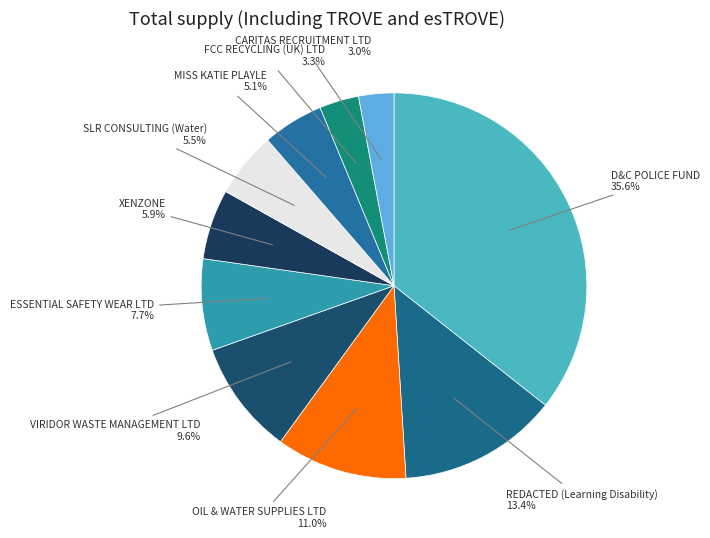

How many slices are in this pie chart?

10